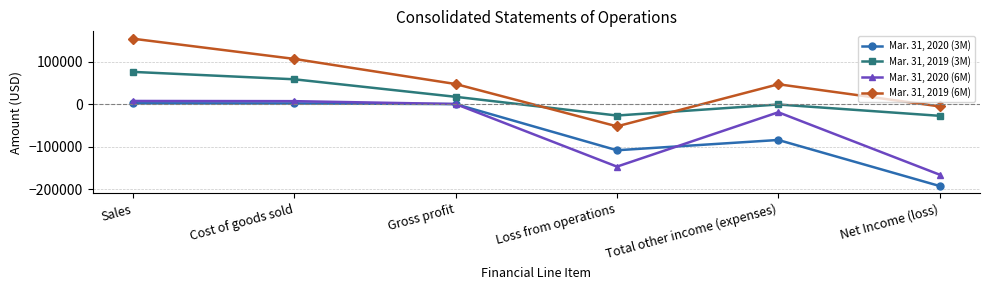

Which series changed the most between Cost of goods sold and Net Income (loss)?

Mar. 31, 2020 (3M)